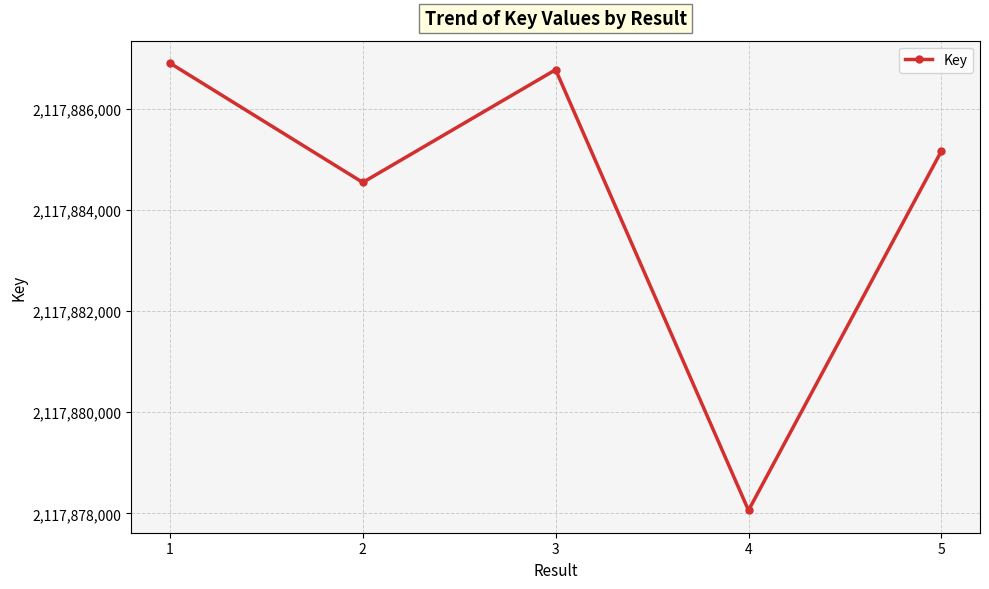

What is the difference between the maximum and minimum values?

8841